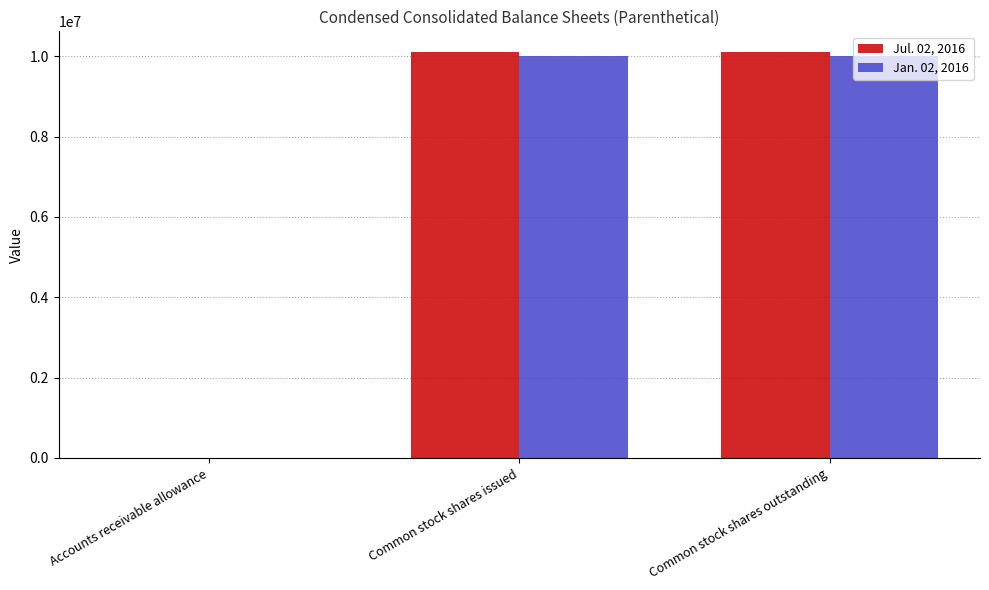

True or false: Jan. 02, 2016 has a value of 10009408 at Common stock shares issued.

True